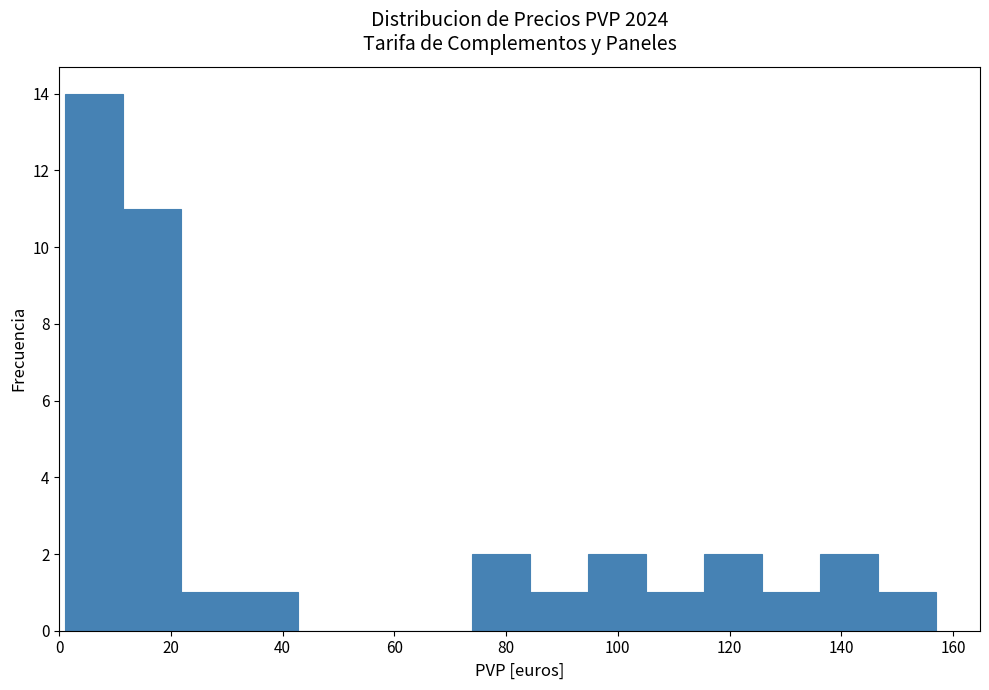

Reading left to right, list every bar in this chart as the range it spans on the x-axis followed by its height. Neither the bar edges nor the heights are printed on the chart, so give them approximately, as read against the axes.

2 to 12: 14
12 to 22: 11
22 to 32: 1
32 to 42: 1
42 to 54: 0
54 to 64: 0
64 to 74: 0
74 to 84: 2
84 to 94: 1
94 to 106: 2
106 to 116: 1
116 to 126: 2
126 to 136: 1
136 to 146: 2
146 to 158: 1